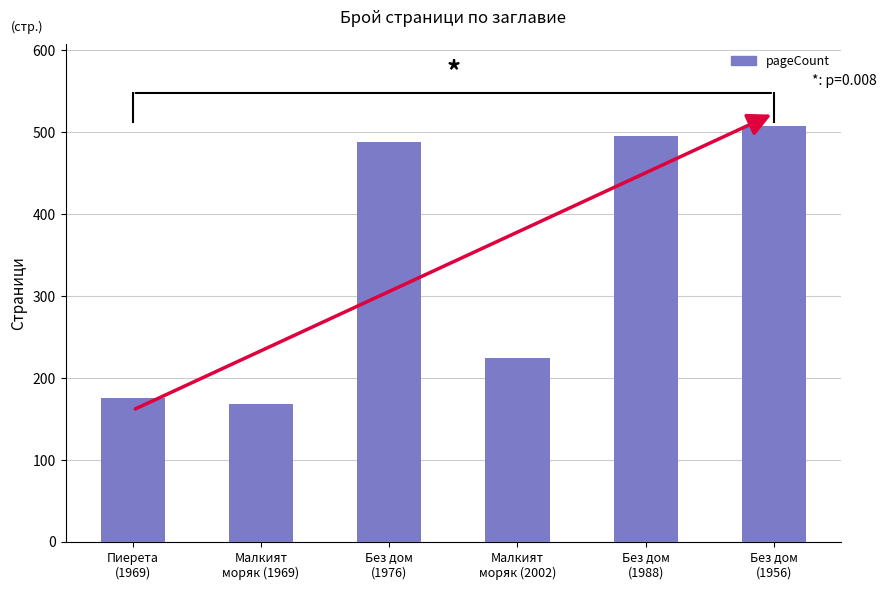

Reading left to right, extract all data points from this chart.

Пиерета
(1969)=176	Малкият
моряк (1969)=168	Без дом
(1976)=488	Малкият
моряк (2002)=224	Без дом
(1988)=496	Без дом
(1956)=508